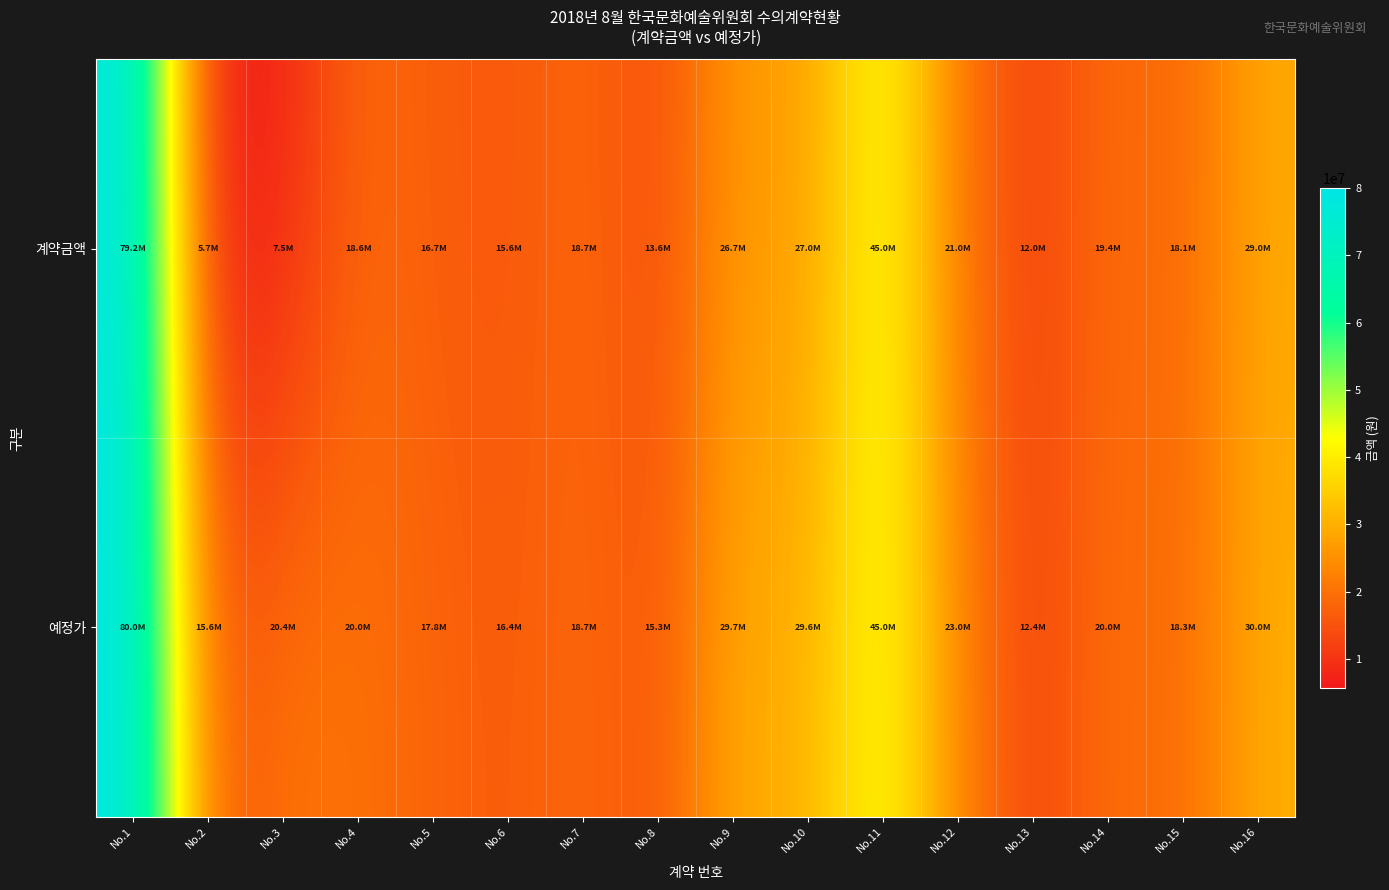

How many categories are shown in the chart?

16